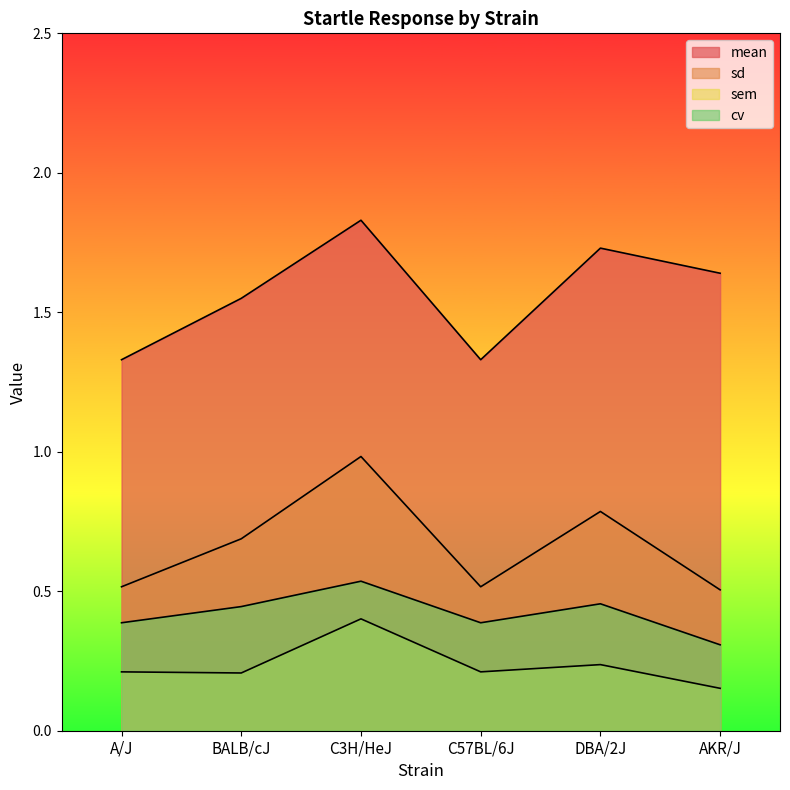

Reading right to left, what are all the values shown in this chart?

mean: AKR/J=1.6	DBA/2J=1.7	C57BL/6J=1.3	C3H/HeJ=1.8	BALB/cJ=1.6	A/J=1.3
sd: AKR/J=0.5	DBA/2J=0.8	C57BL/6J=0.5	C3H/HeJ=1.0	BALB/cJ=0.7	A/J=0.5
sem: AKR/J=0.2	DBA/2J=0.2	C57BL/6J=0.2	C3H/HeJ=0.4	BALB/cJ=0.2	A/J=0.2
cv: AKR/J=0.3	DBA/2J=0.5	C57BL/6J=0.4	C3H/HeJ=0.5	BALB/cJ=0.4	A/J=0.4